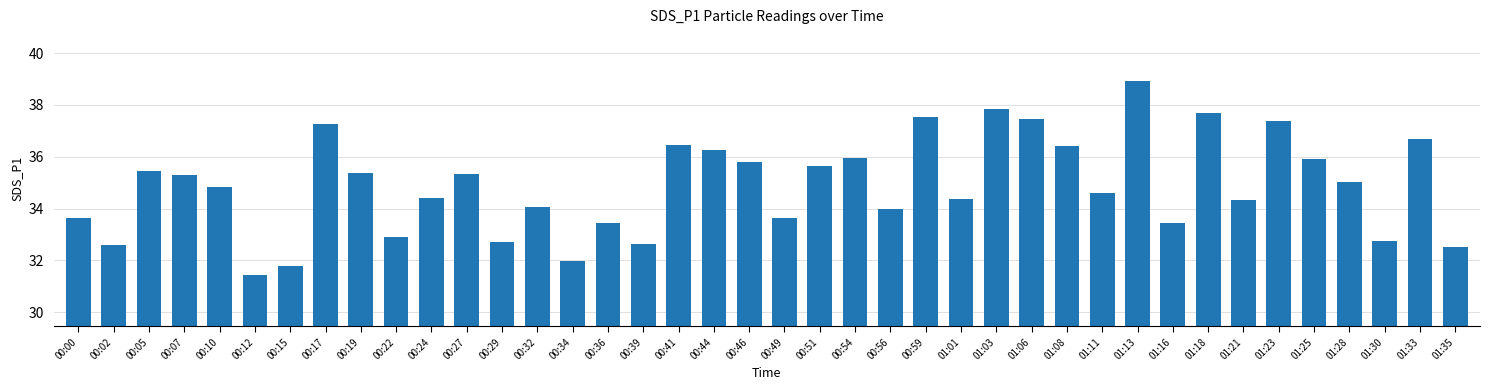

What is the label of the 11th bar from the left?

00:24